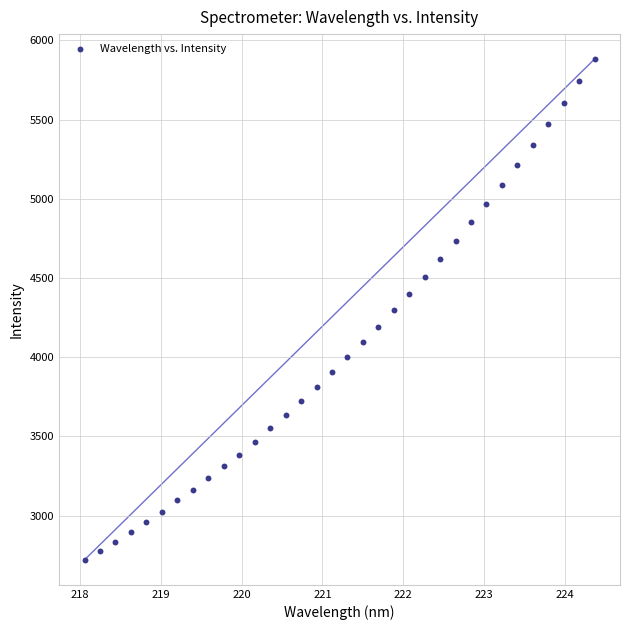

What is the range of Y values (max minus min)?

3160.5